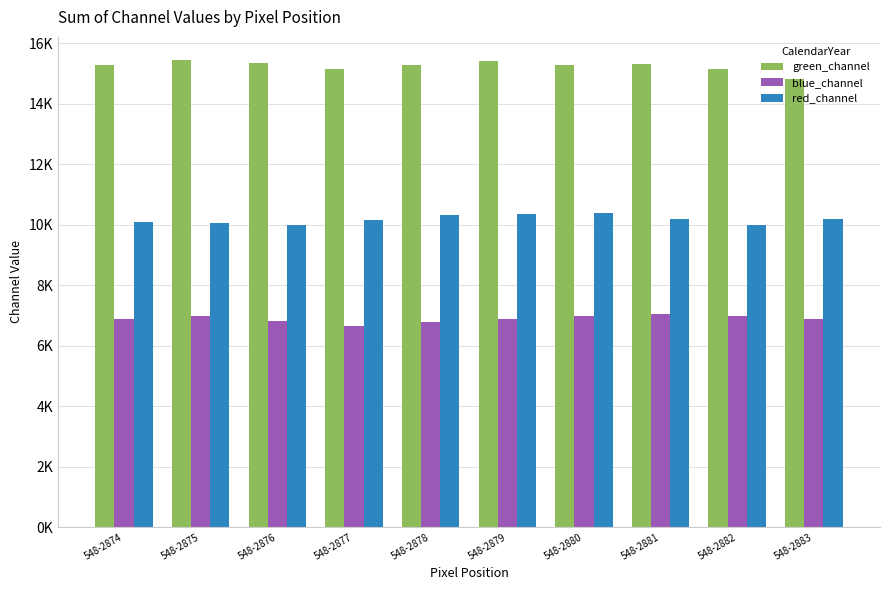

Does the chart contain stacked bars?

No